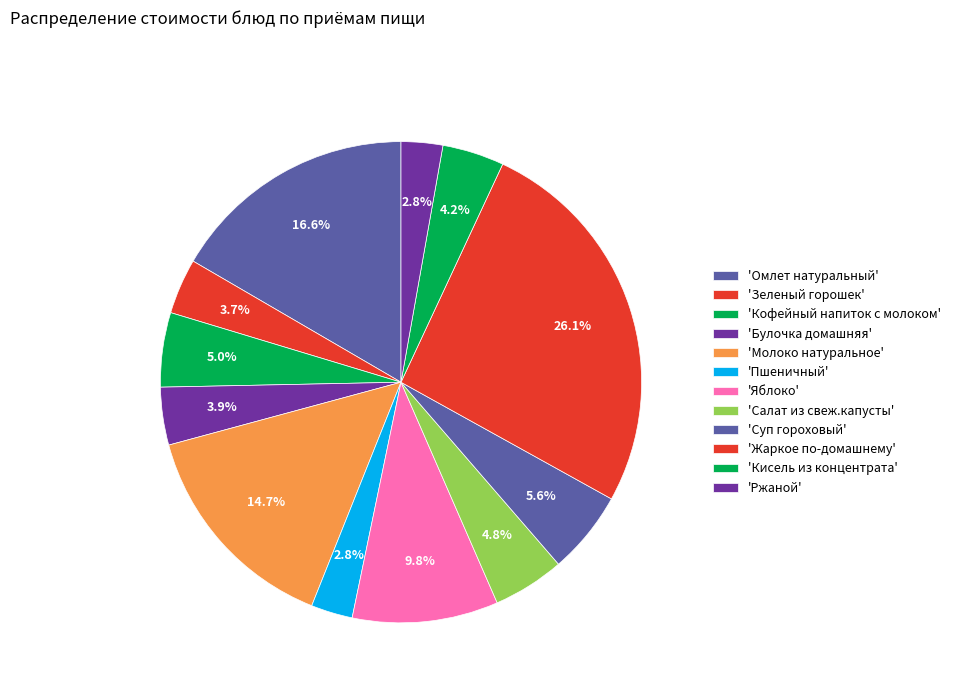

Count the number of slices in the pie.

12